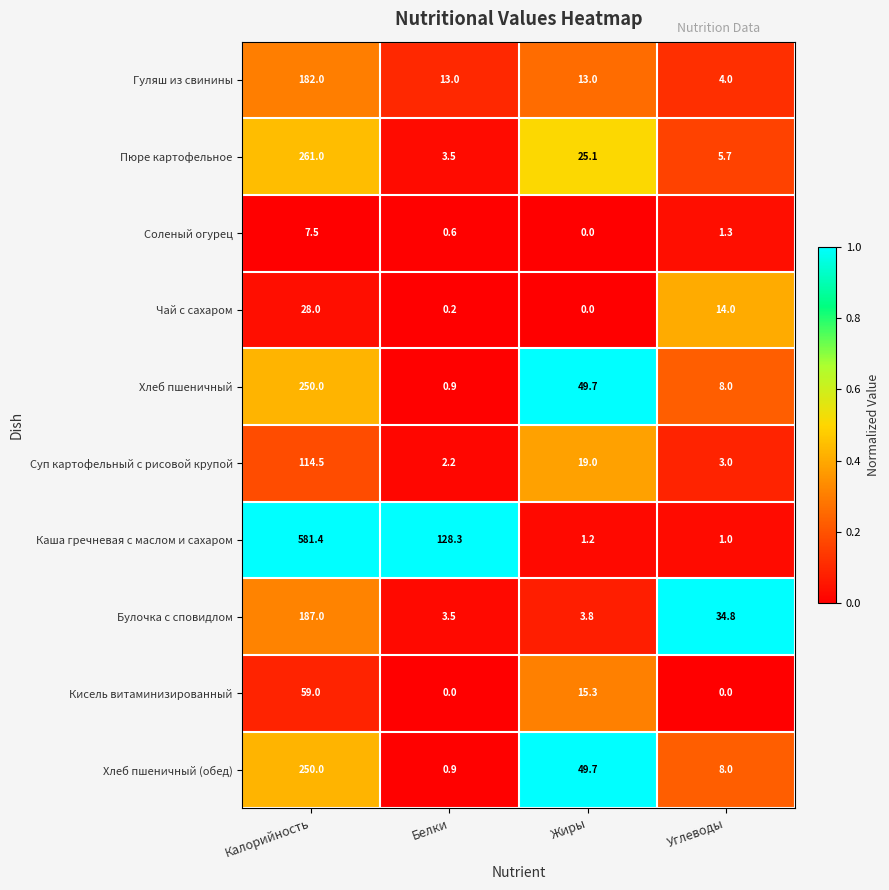

What is the total value across all series at Жиры?

176.8